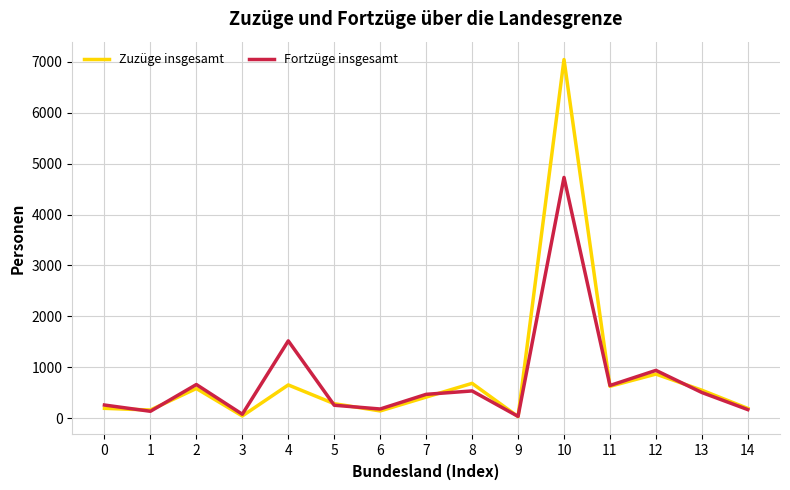

What are all the series names shown in the legend?

Zuzüge insgesamt, Fortzüge insgesamt